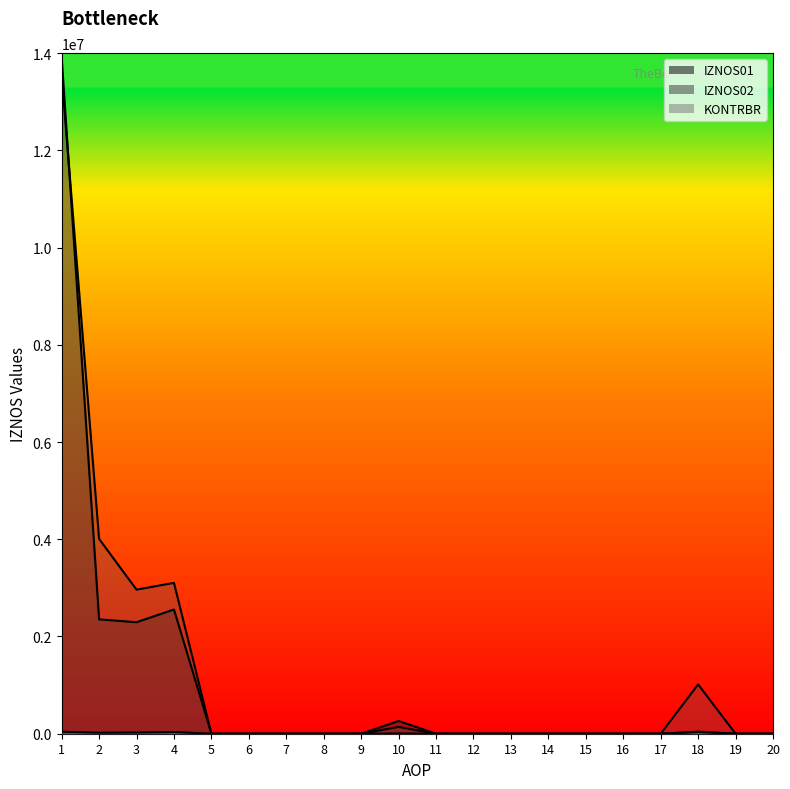

Is it true that KONTRBR equals 0.0 at 20?

True